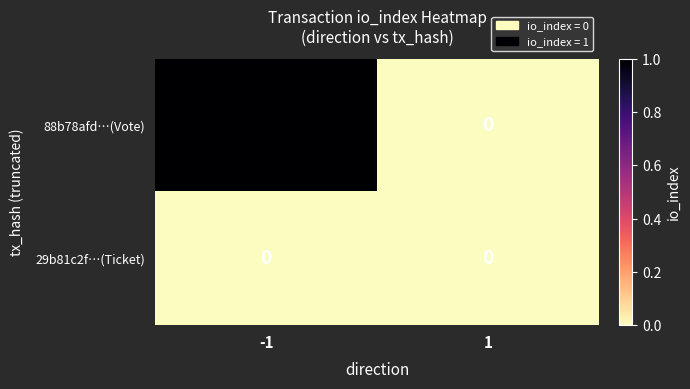

Between -1 and 1, which series saw the biggest shift?

88b78afd…(Vote)